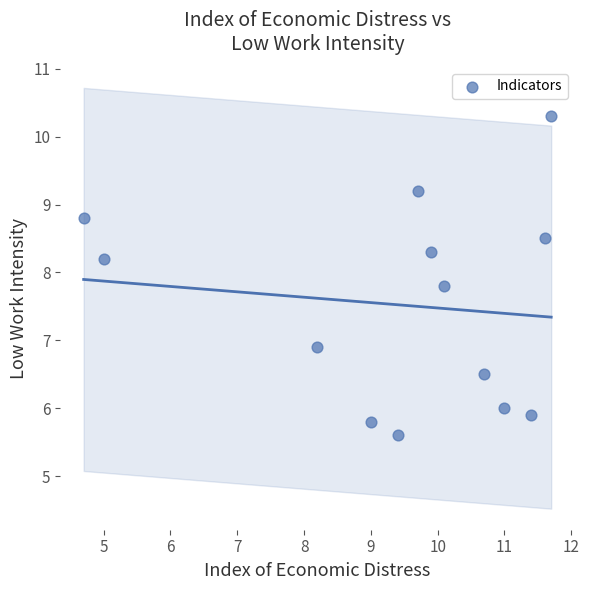

What is the range of Y values (max minus min)?

4.7